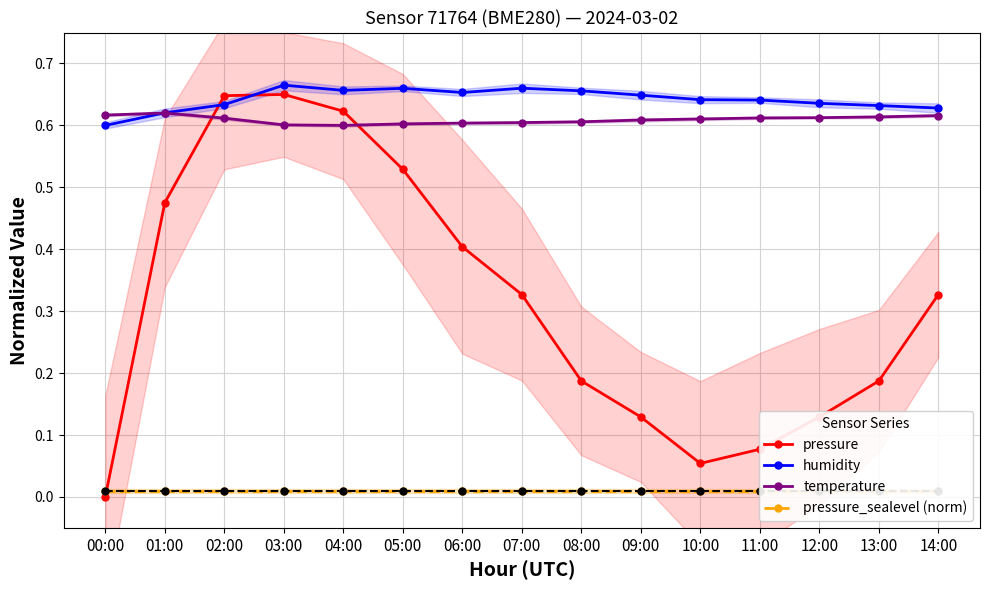

What is the sum of all pressure_sealevel (norm) values?

0.1